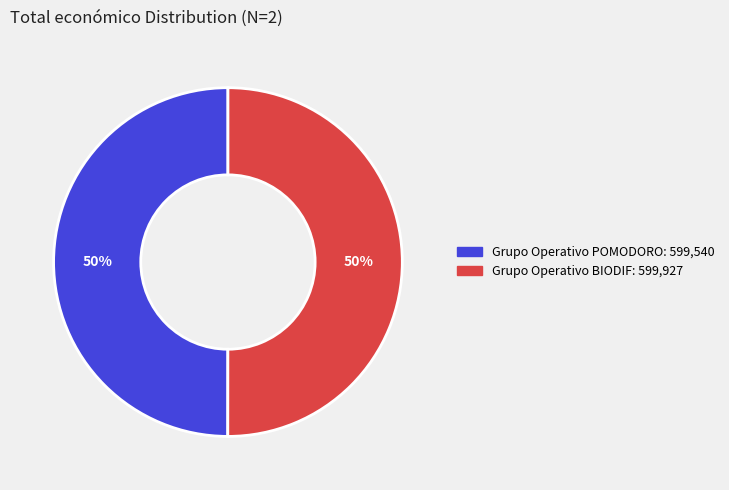

To the nearest percent, what is the combined percentage of Grupo Operativo BIODIF and Grupo Operativo POMODORO?

100%